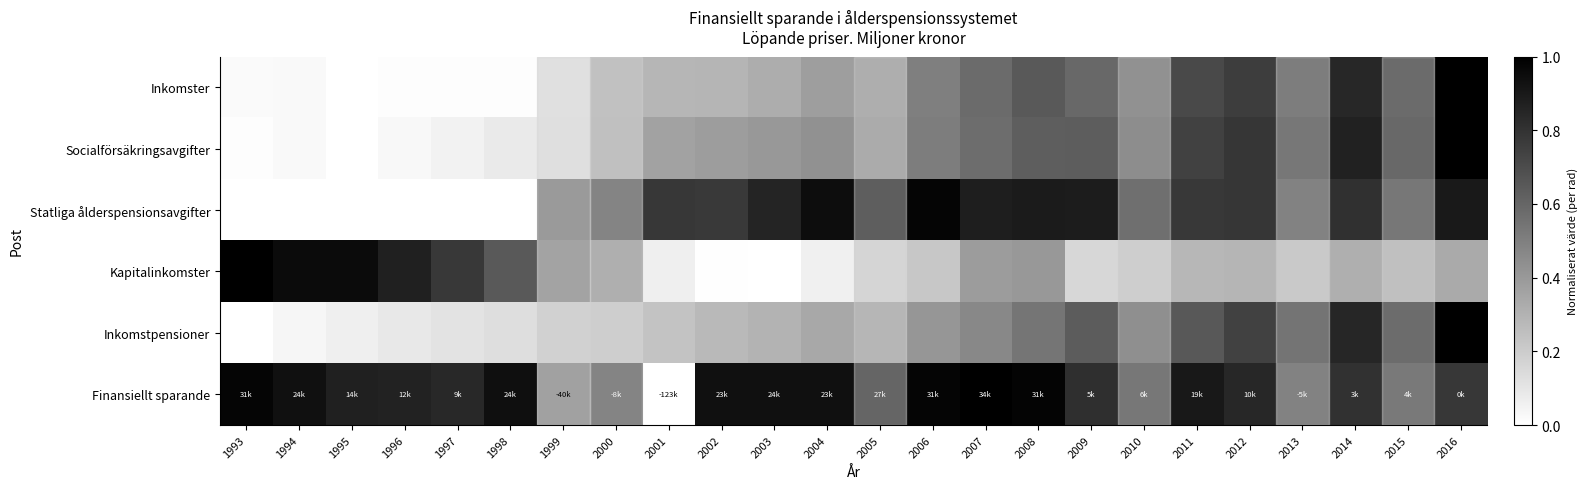

Which has a higher value, 2003 or 2002?

2003